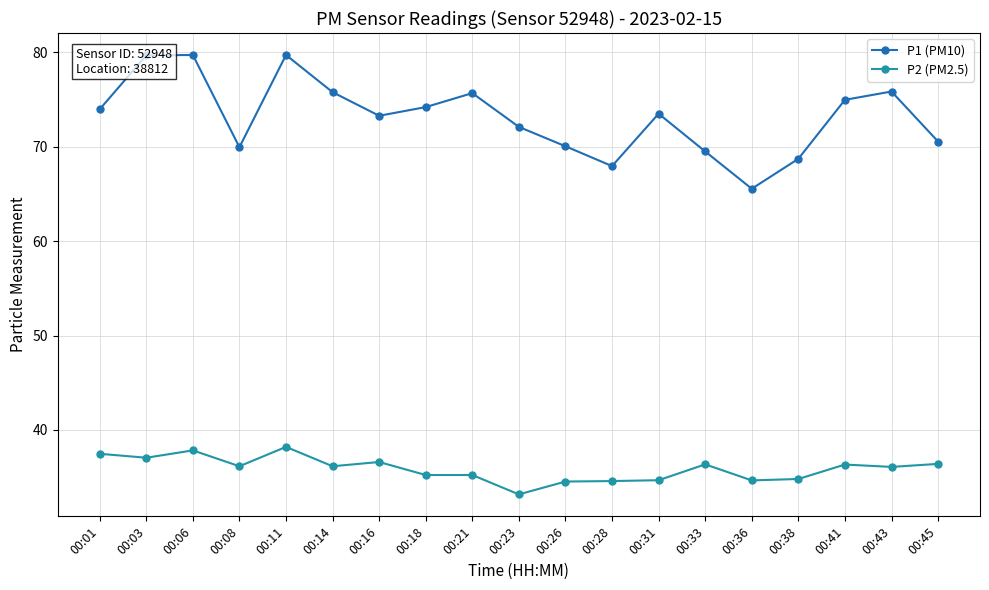

The value of P1 (PM10) at 00:41 is 114.2. True or false?

False